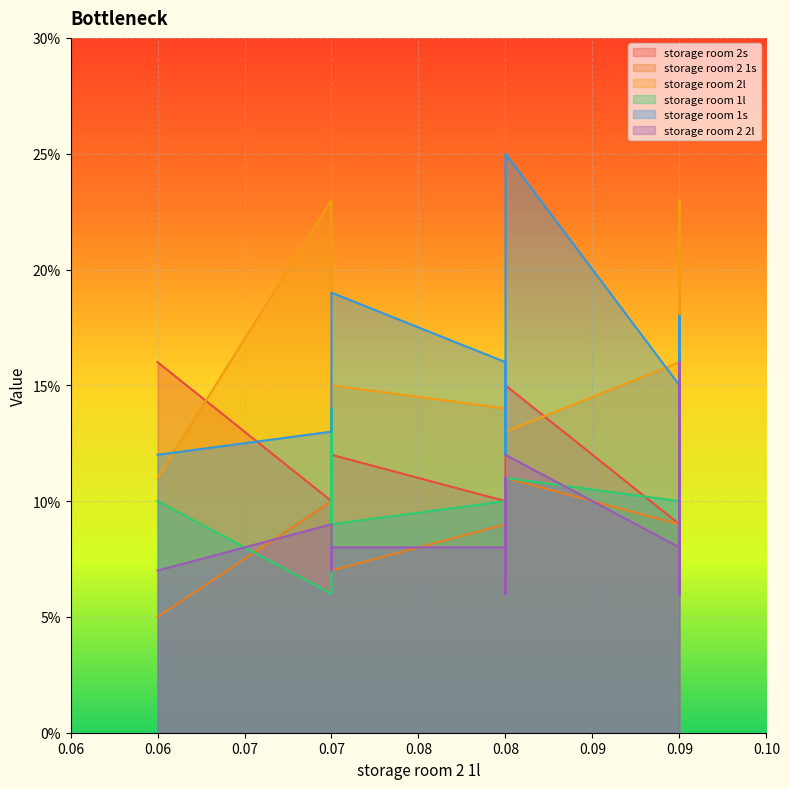

What is the approximate value of storage room 2s at 0.07?

0.1